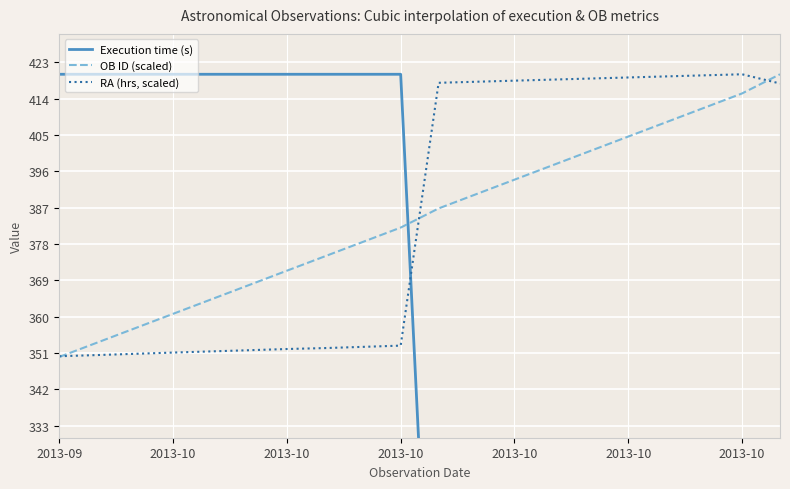

At 13, list the series in order from largest to smallest.

RA (hrs, scaled), OB ID (scaled), Execution time (s)